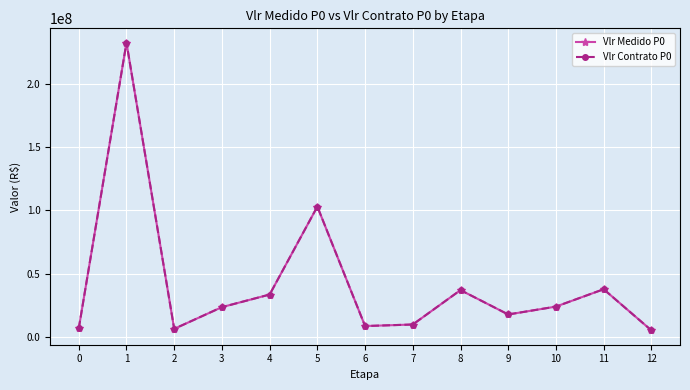

Reading left to right, transcribe all the data shown in this chart.

Vlr Medido P0: 0=6752093.6	1=232193568.8	2=6397554.2	3=23536786.9	4=33464974.4	5=102885025.3	6=8613019.6	7=9827153.8	8=36977598.0	9=17743869.3	10=23961929.9	11=37660579.9	12=5225752.5
Vlr Contrato P0: 0=6752093.6	1=232193568.8	2=6397554.2	3=23536786.9	4=33464974.4	5=102885025.3	6=8613019.6	7=9827153.8	8=36977598.0	9=17743869.3	10=23961929.9	11=37660579.9	12=5225752.5